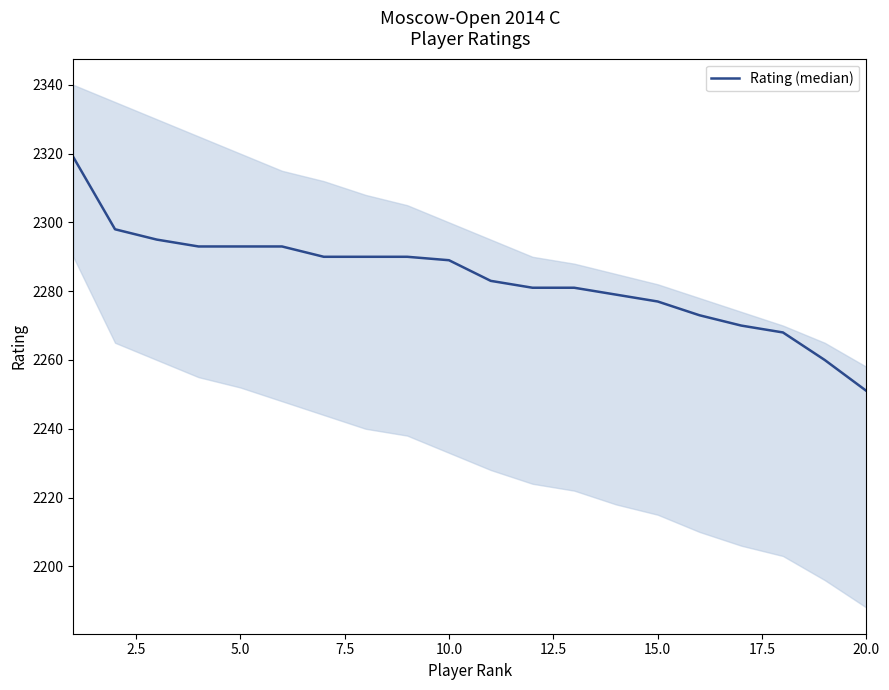

What is the difference between the second highest and minimum values?

47